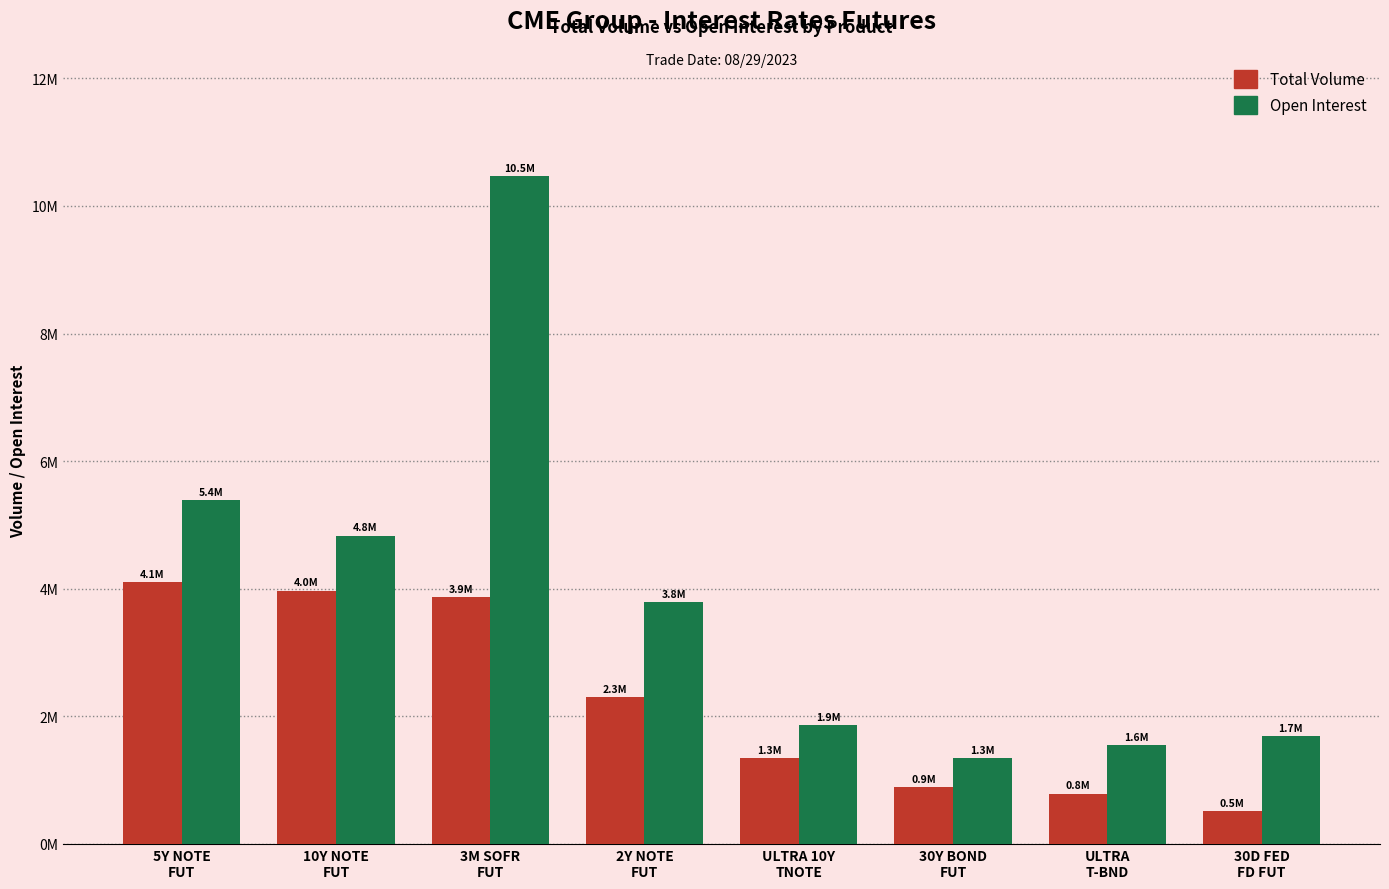

What is the highest value of the Total Volume series?

4106813